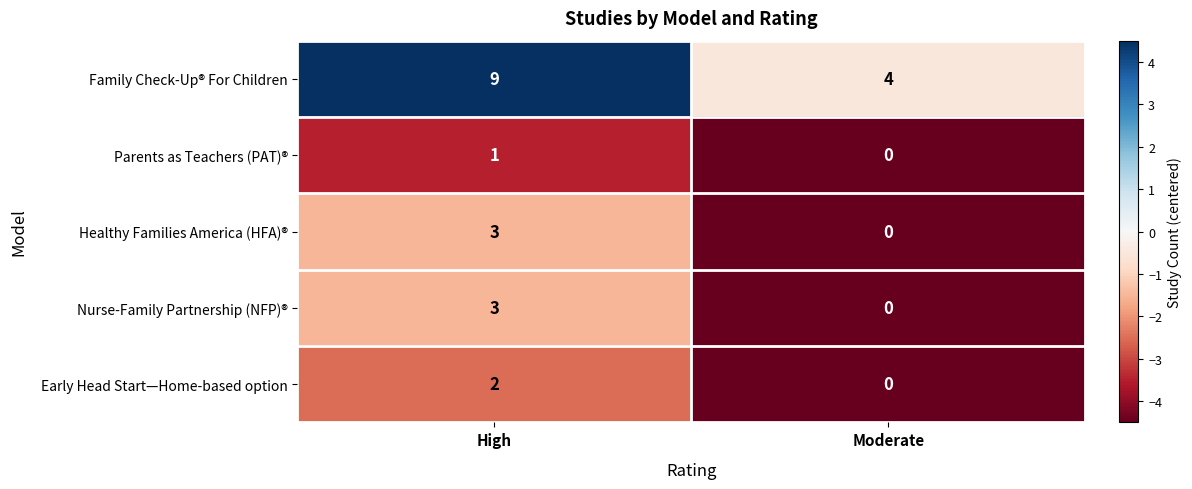

At which category is the sum across all series the highest?

High